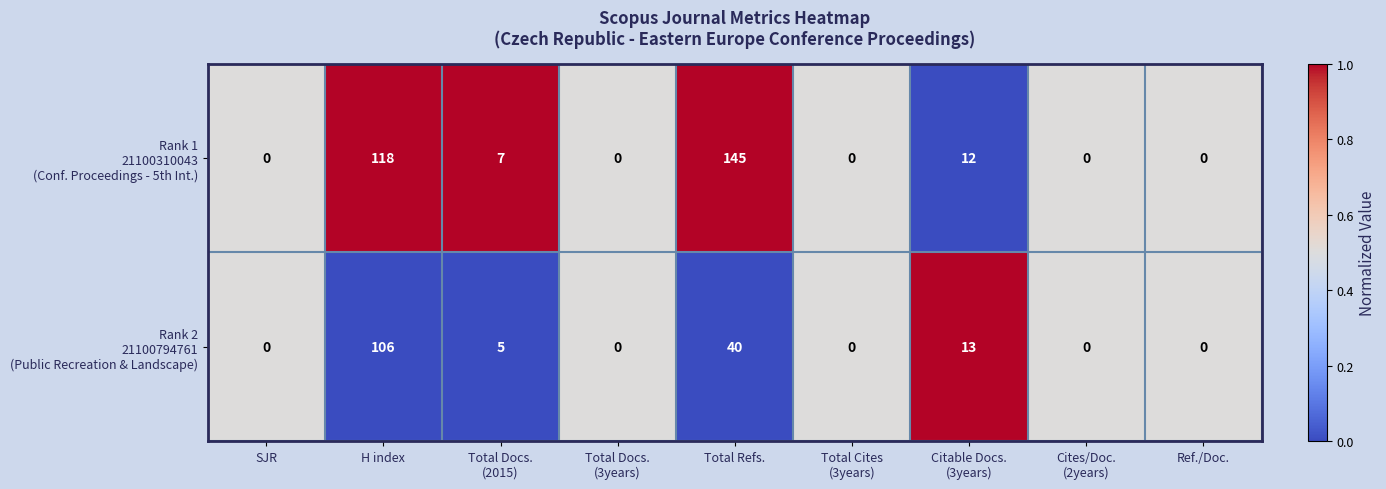

Which category has the highest value across all series?

Total Refs.